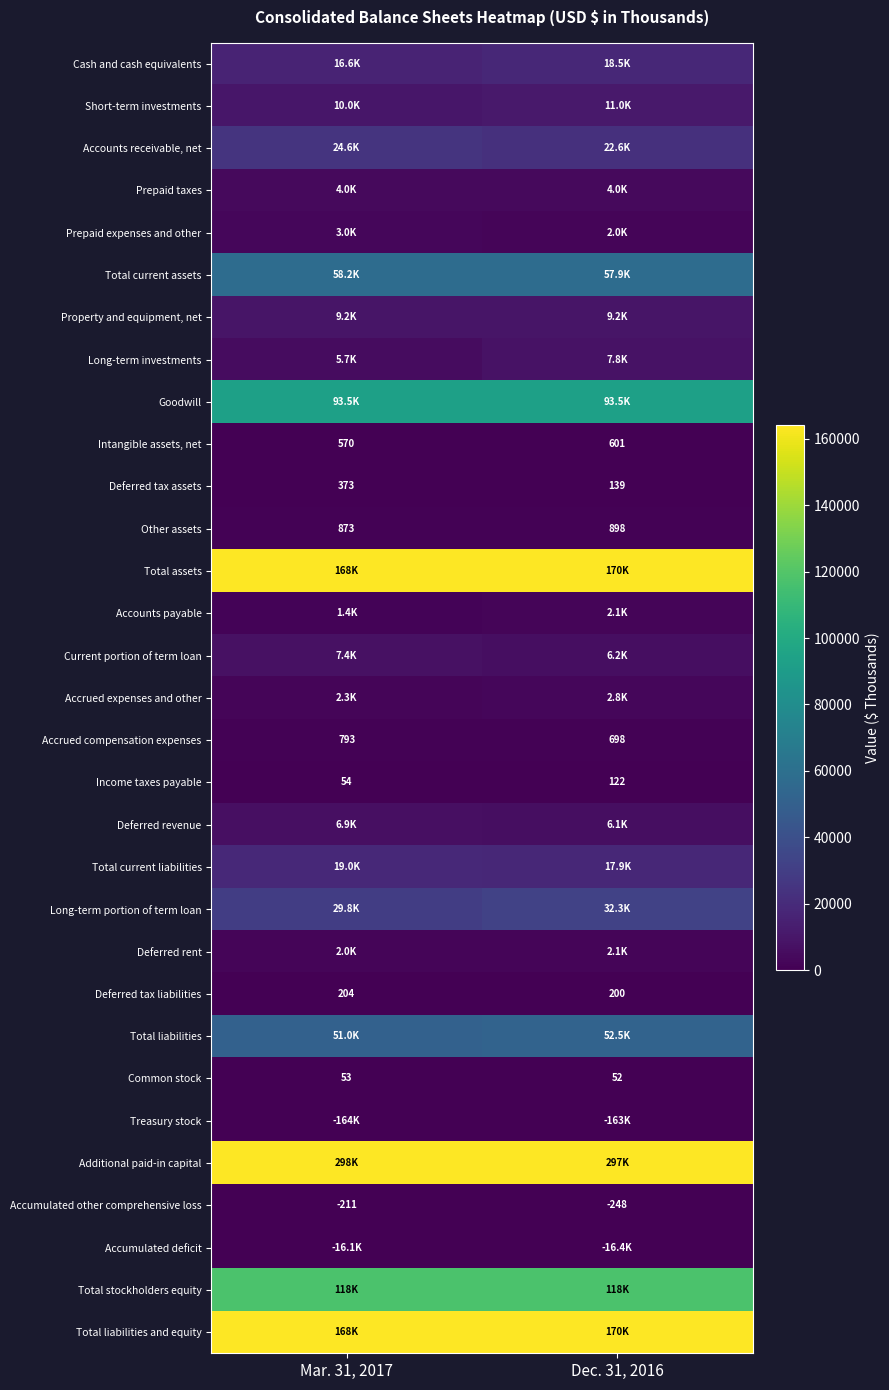

Count the number of categories in the chart.

2